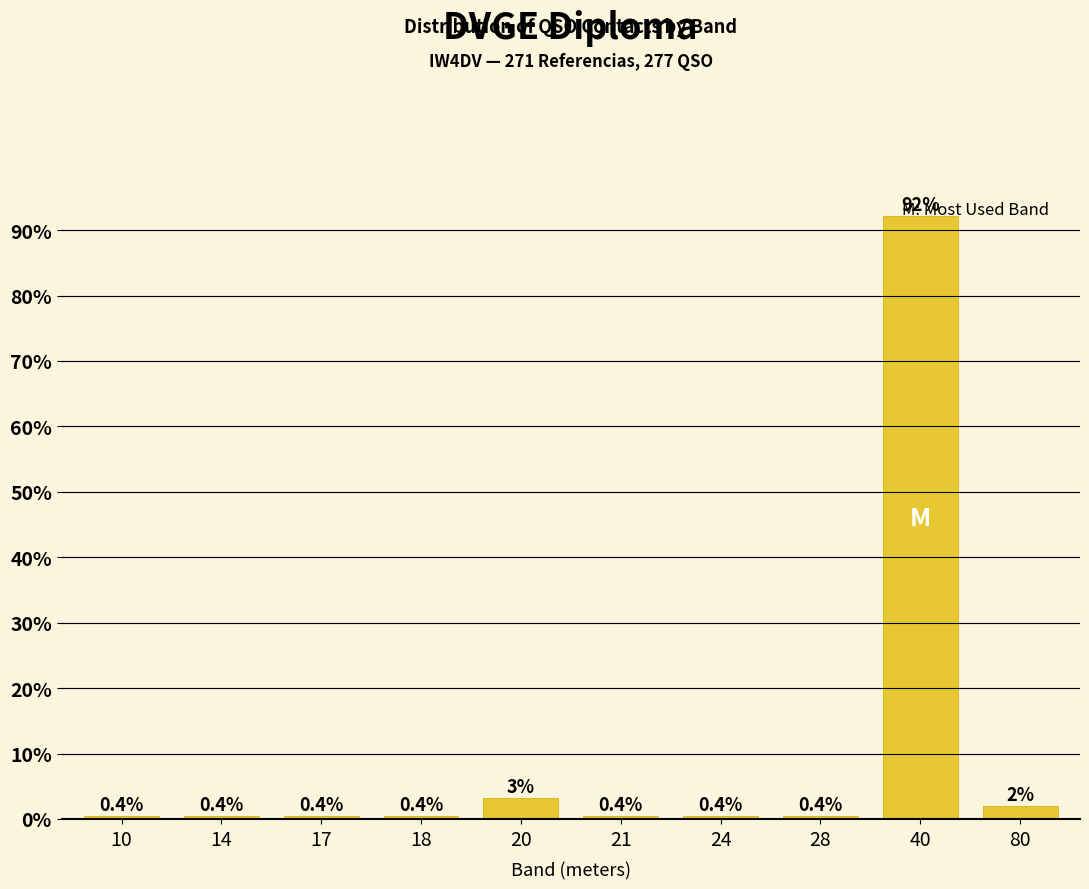

Is it true that the value at 18 is 0.4?

True